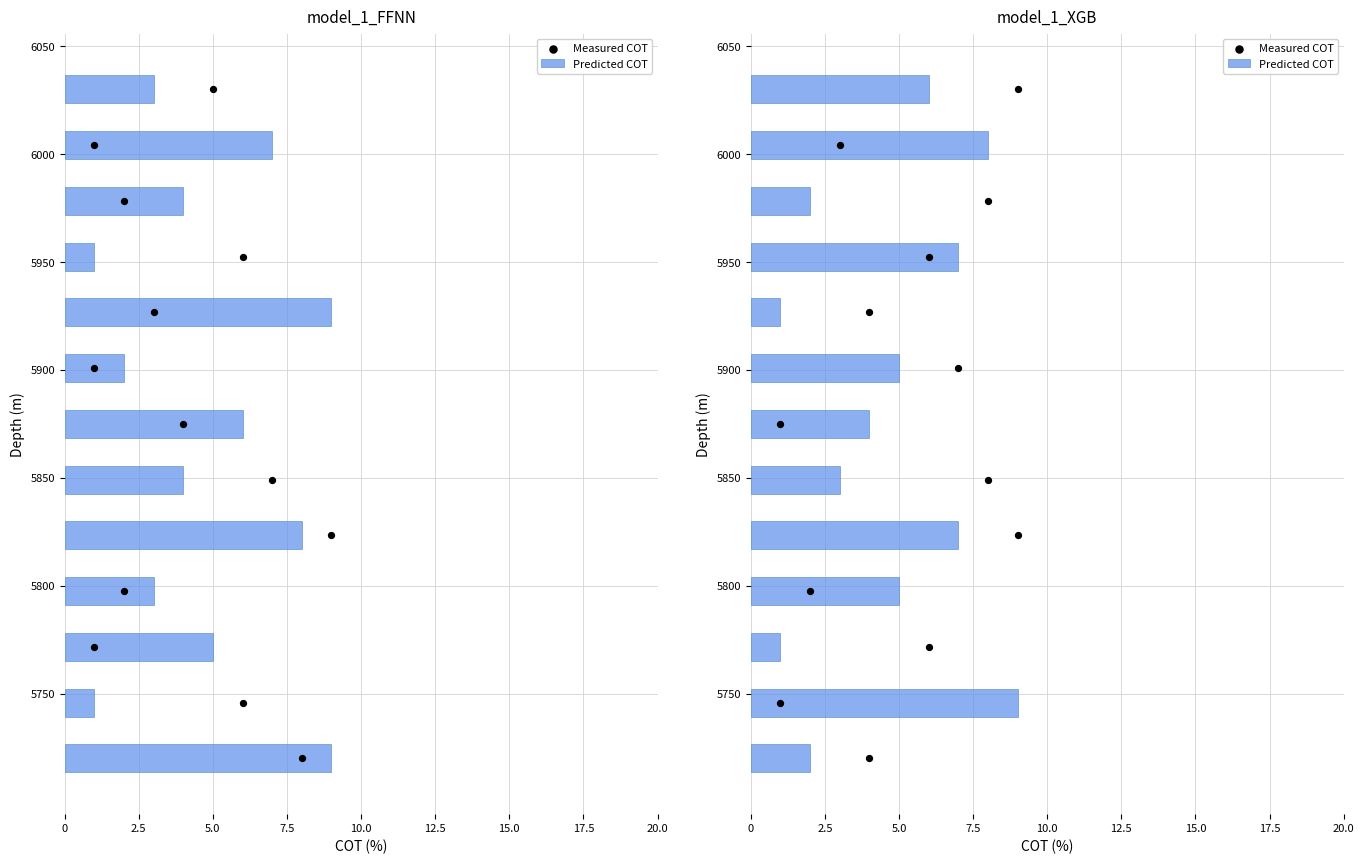

Which series has the largest total across all categories?

Measured COT